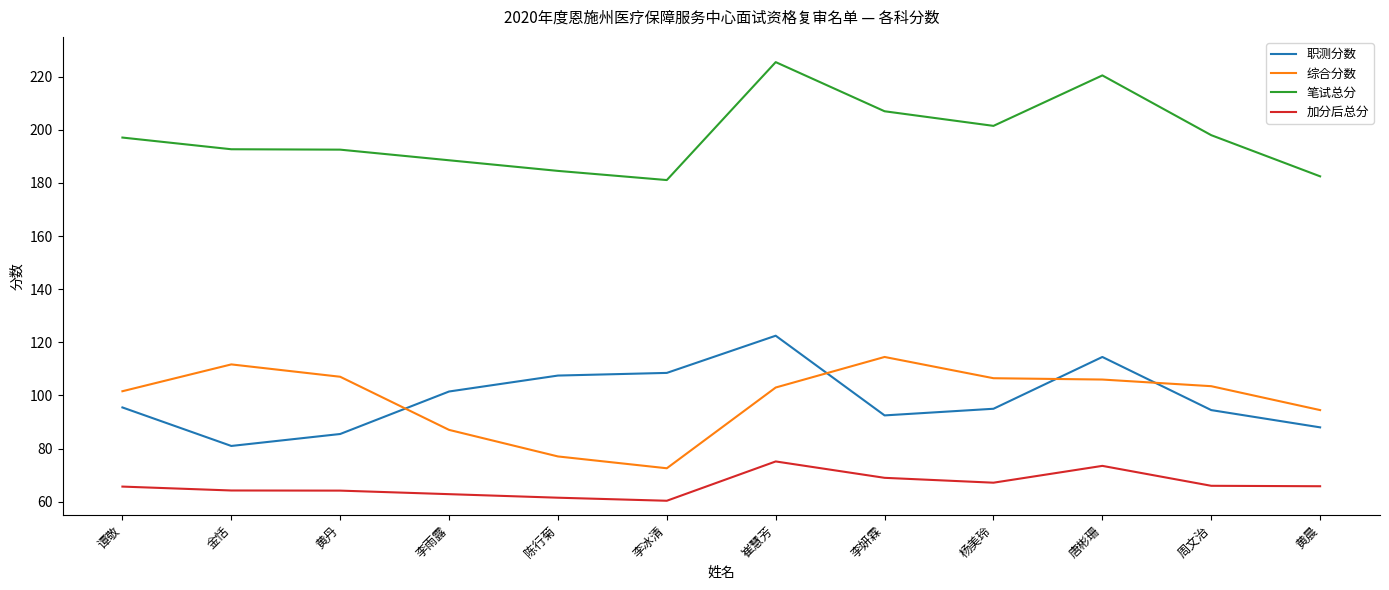

What position from the right is 金恬?

11